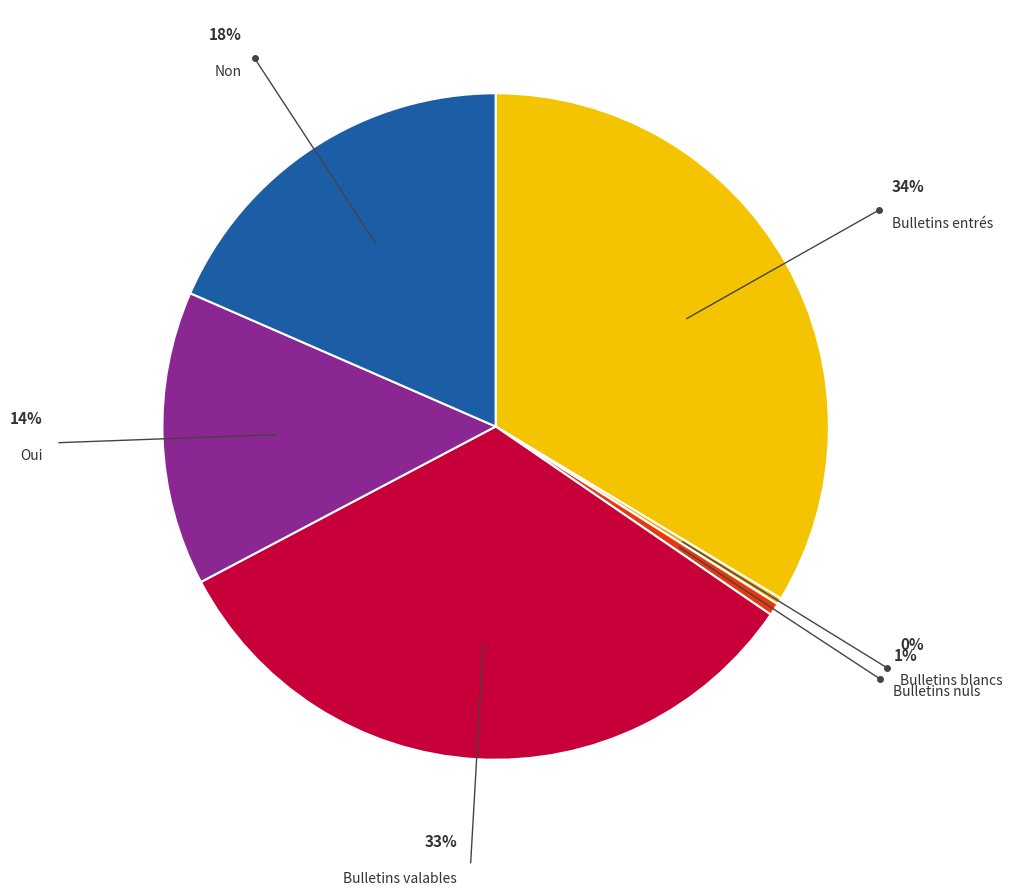

Rank the categories by value from highest to lowest.

Bulletins entrés, Bulletins valables, Non, Oui, Bulletins nuls, Bulletins blancs